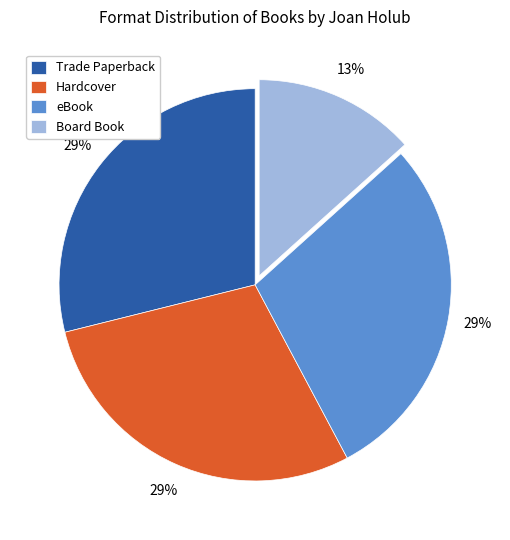

Which slice is the smallest?

Board Book